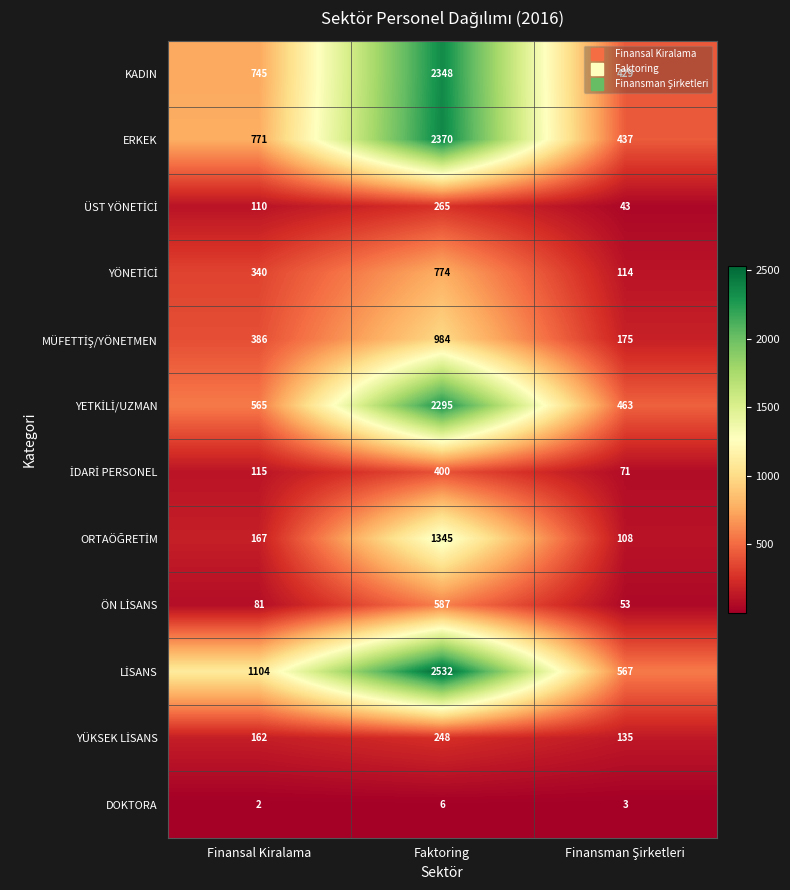

Count the ERKEK values in the range 437 to 2370.

3